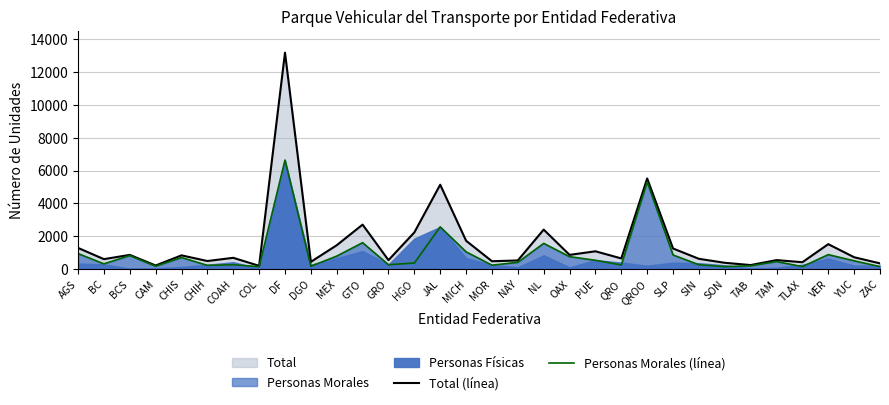

What is the lowest value of the Total (línea) series?

199